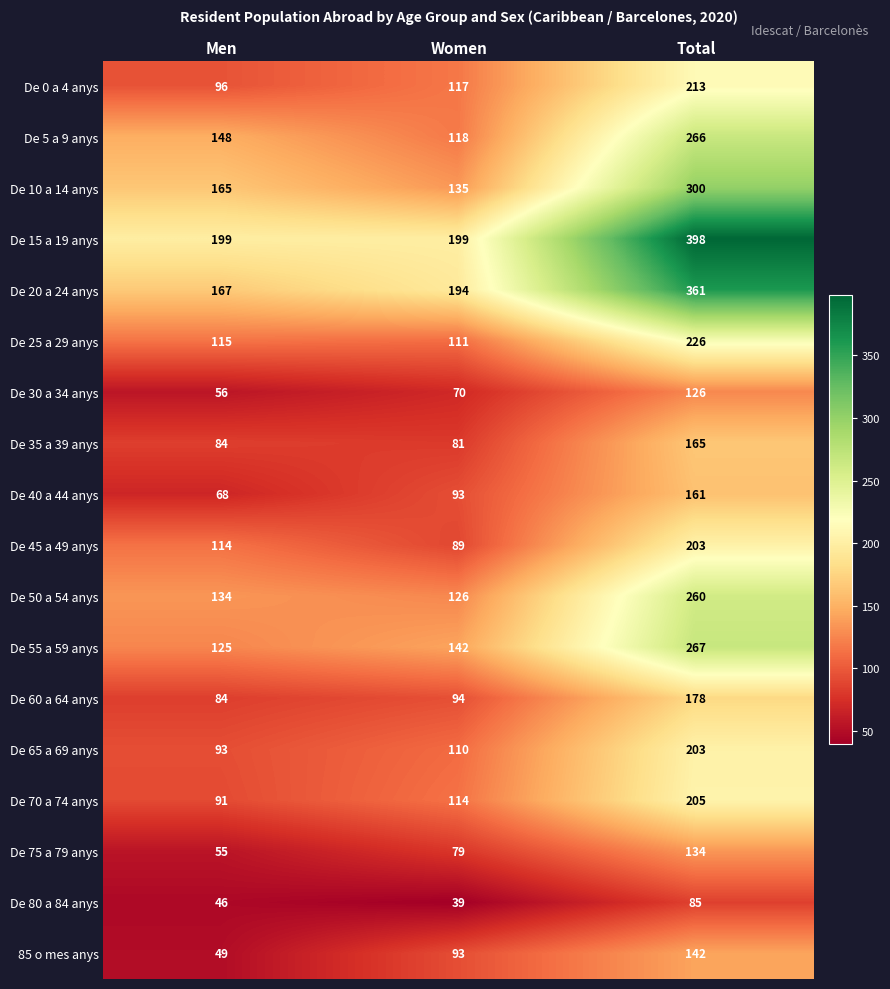

Count the number of categories in the chart.

3